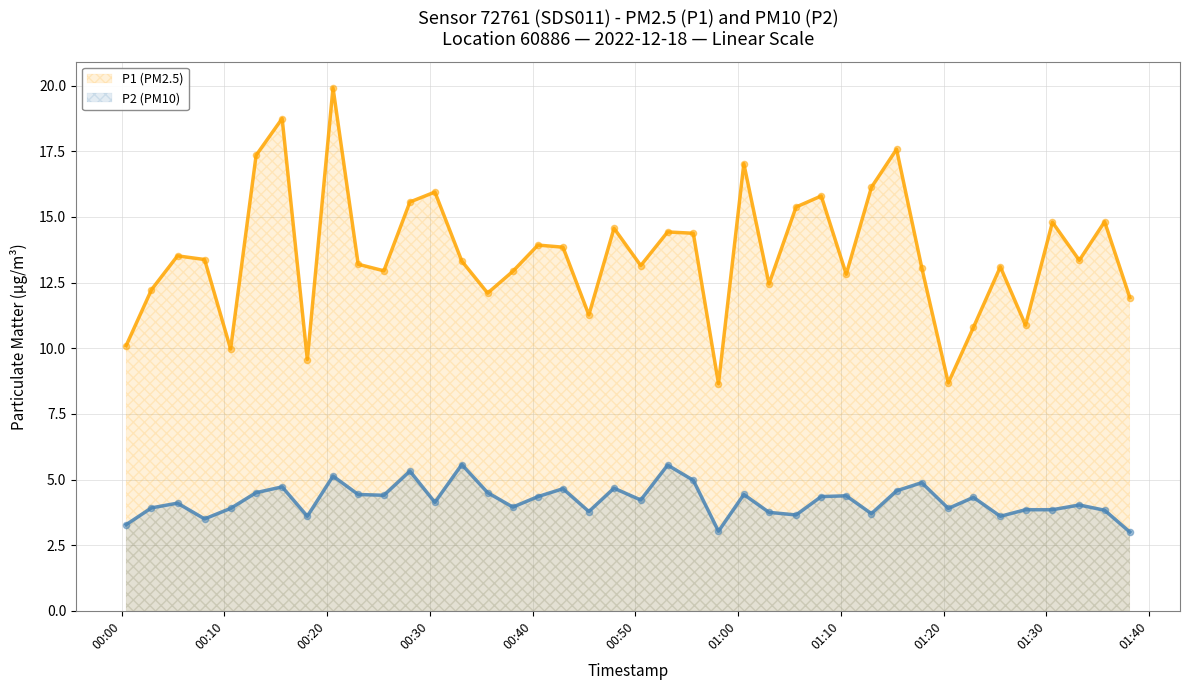

Which series has the widest spread of Y values?

P1 (PM2.5)